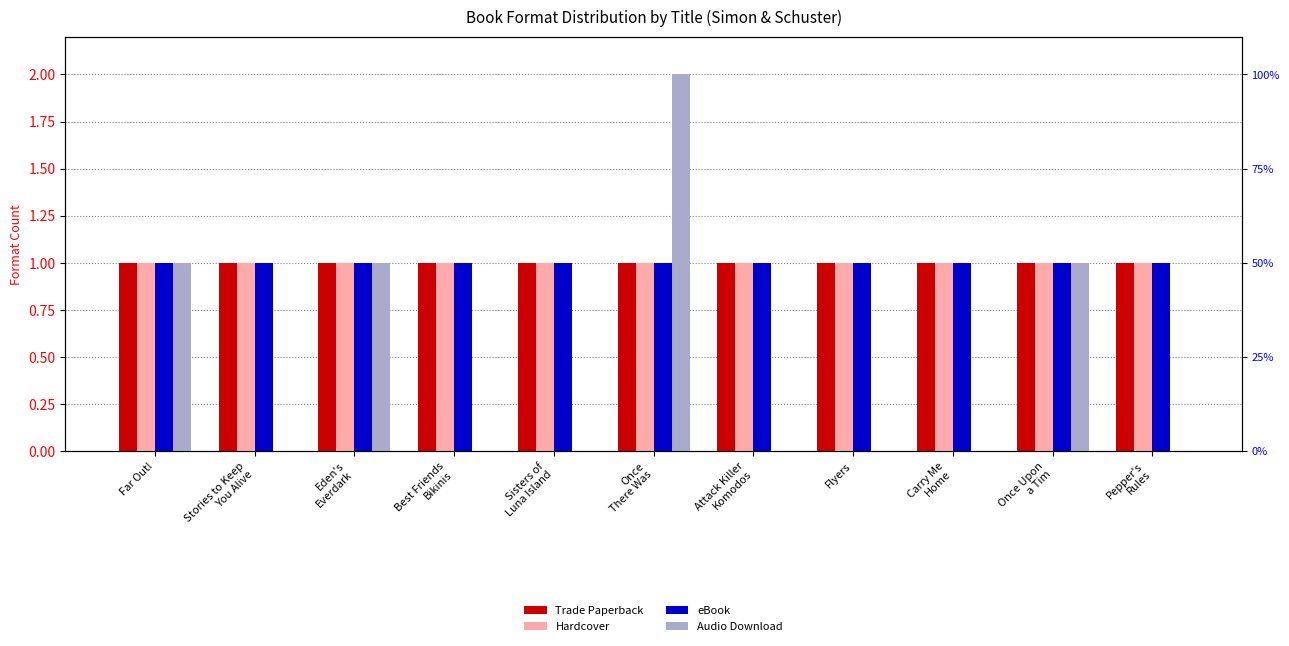

What are all the series names shown in the legend?

Trade Paperback, Hardcover, eBook, Audio Download